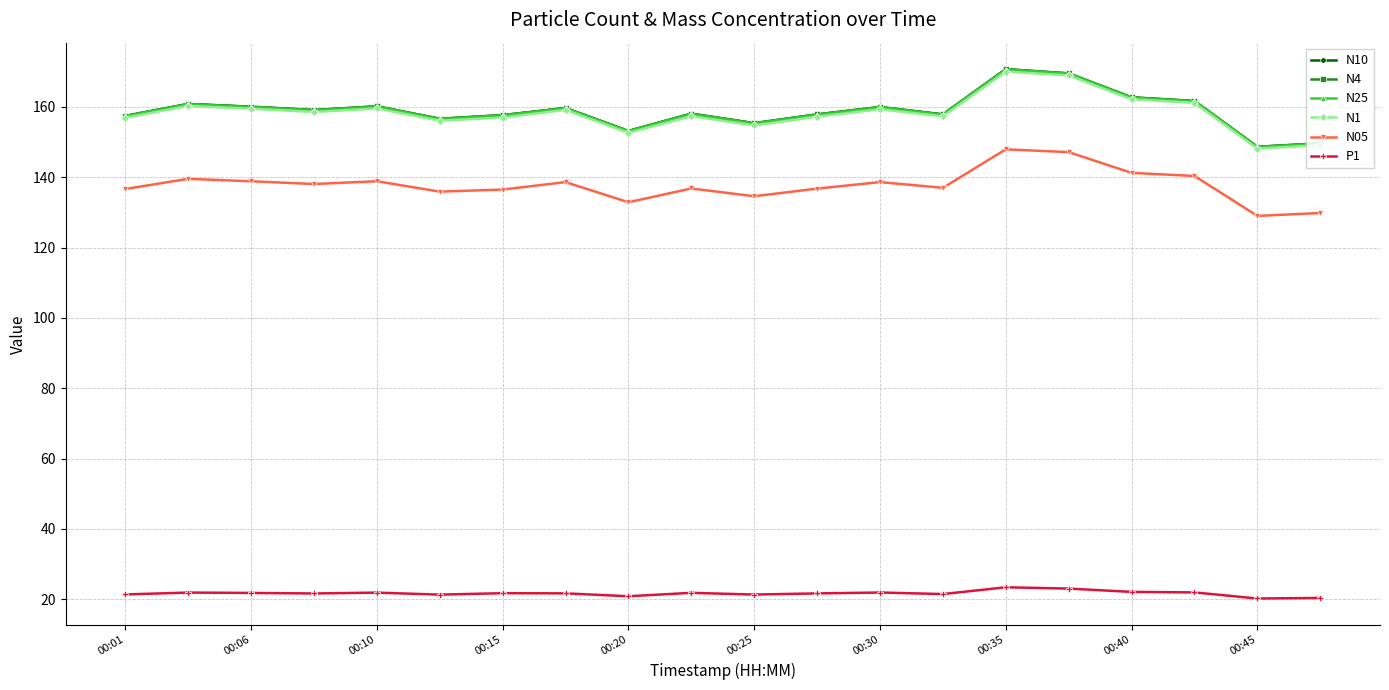

True or false: P1 has more than 0 interior local peaks.

True